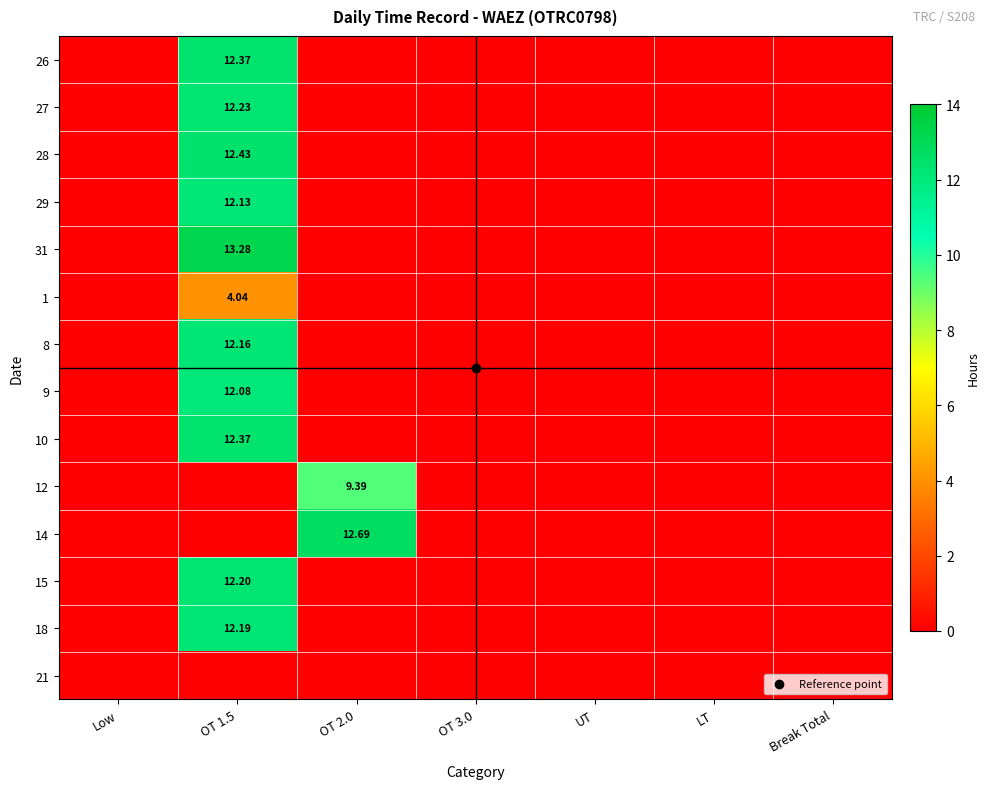

Rank the series at OT 2.0 from lowest to highest value.

26, 27, 28, 29, 31, 1, 8, 9, 10, 15, 18, 21, 12, 14